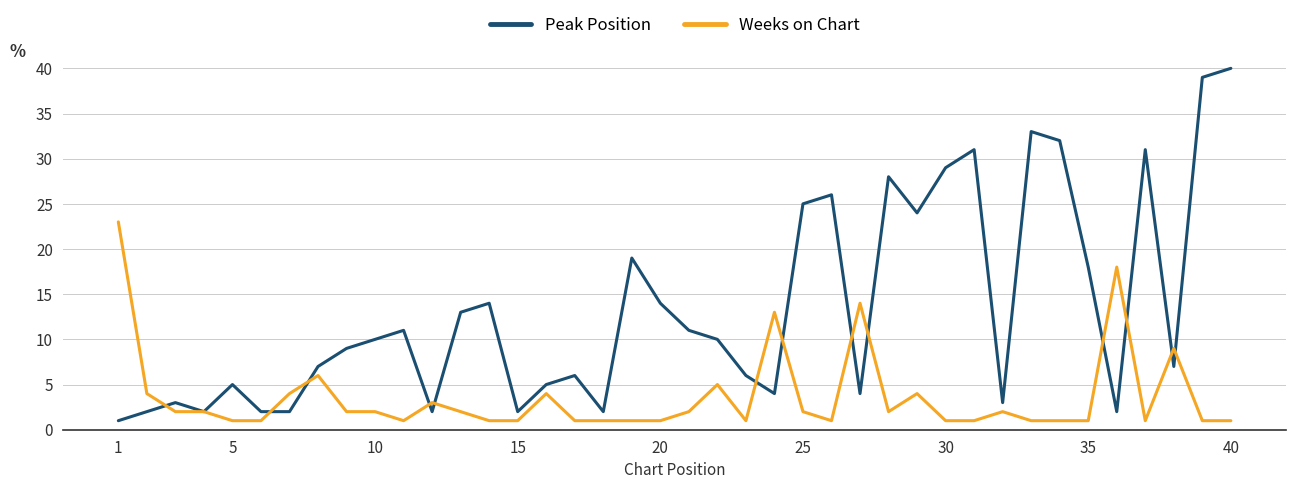

Rank the series by their maximum value, from highest to lowest.

Peak Position, Weeks on Chart